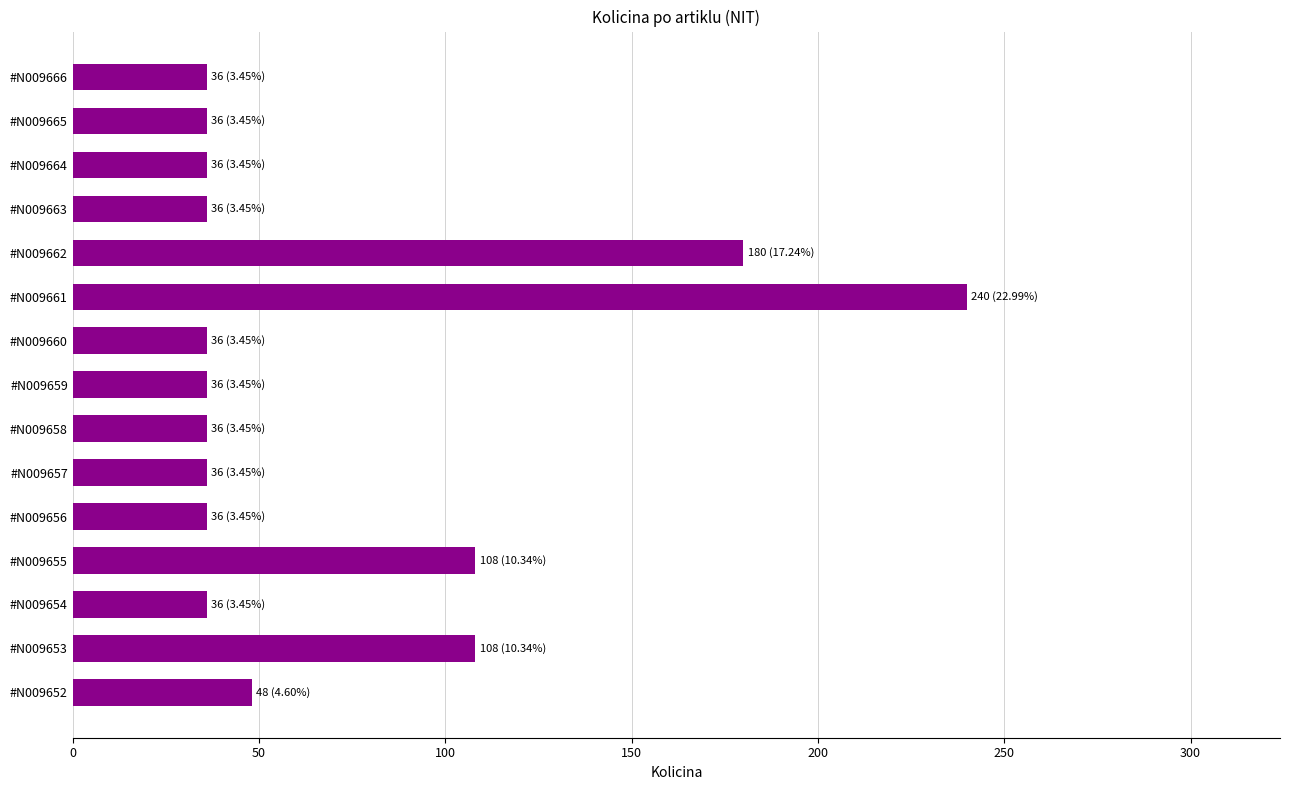

What is the change in value from #N009655 to #N009659?

-72